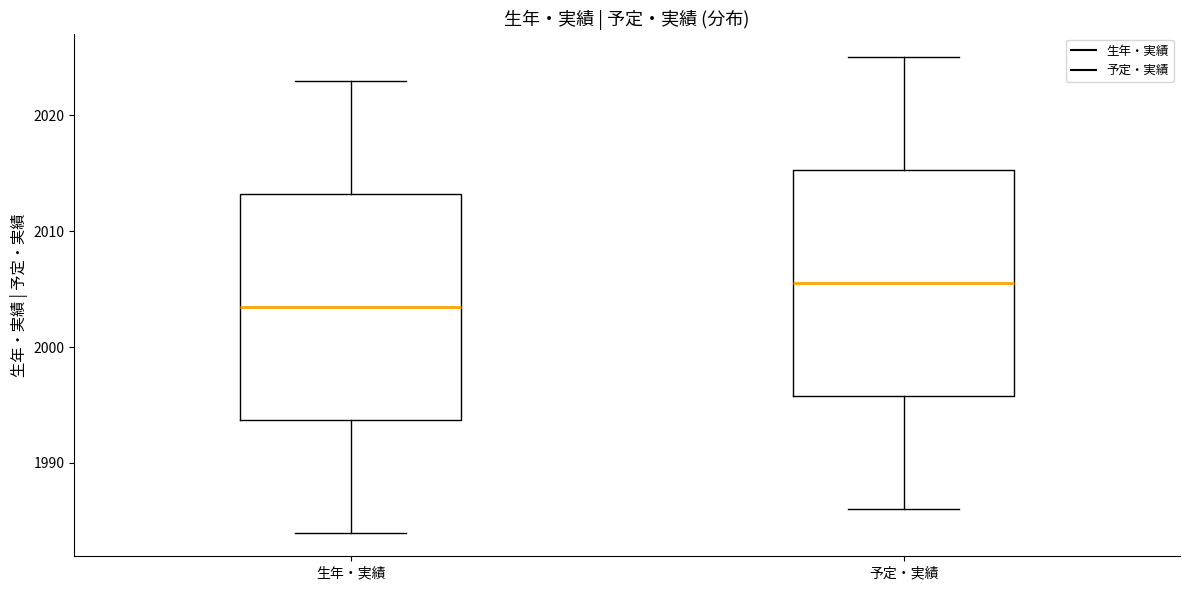

Where does the upper whisker of the box for 予定・実績 end on the y-axis? The values are not printed on the chart, so give them approximately, as read against the axis.

2025